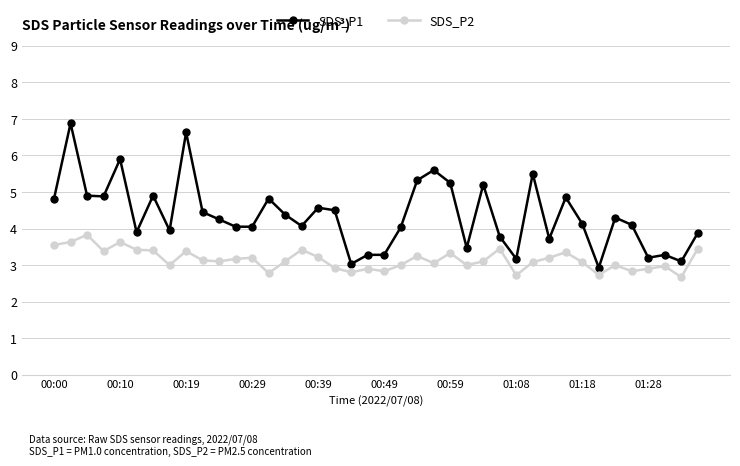

Which series has the largest range (max minus min)?

SDS_P1